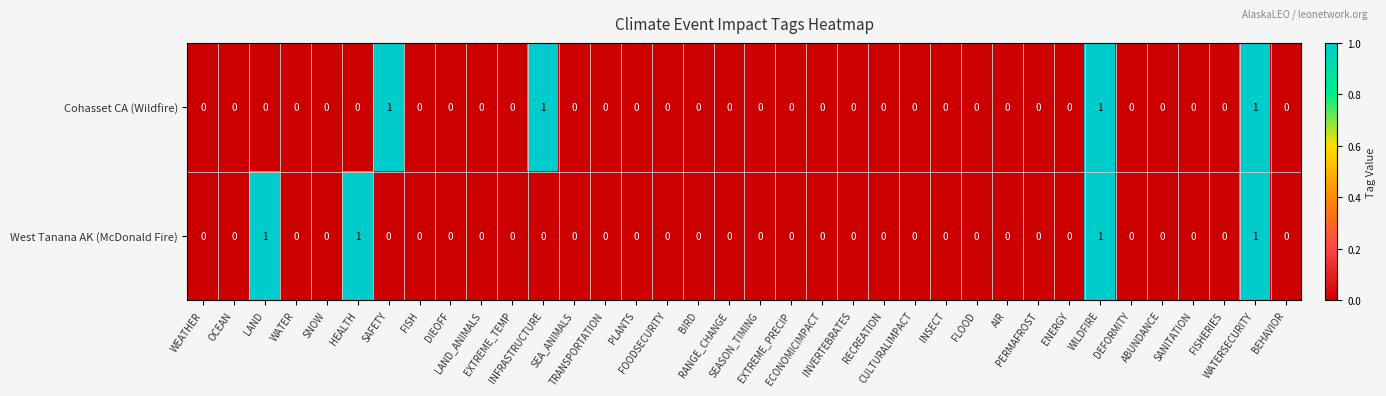

What is the sum of all Cohasset CA (Wildfire) values?

4